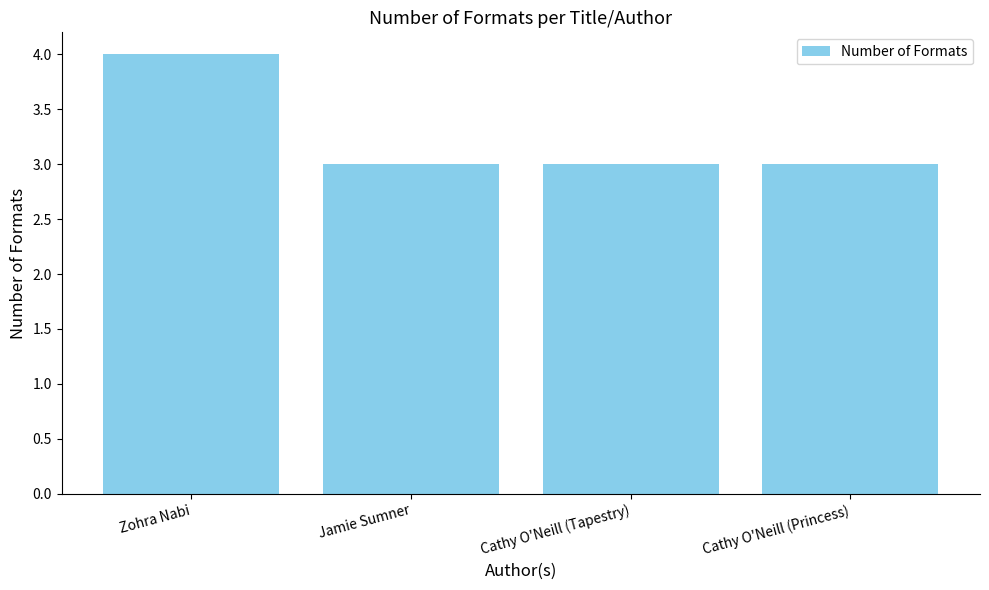

What is the value of the 2nd bar from the left?

3